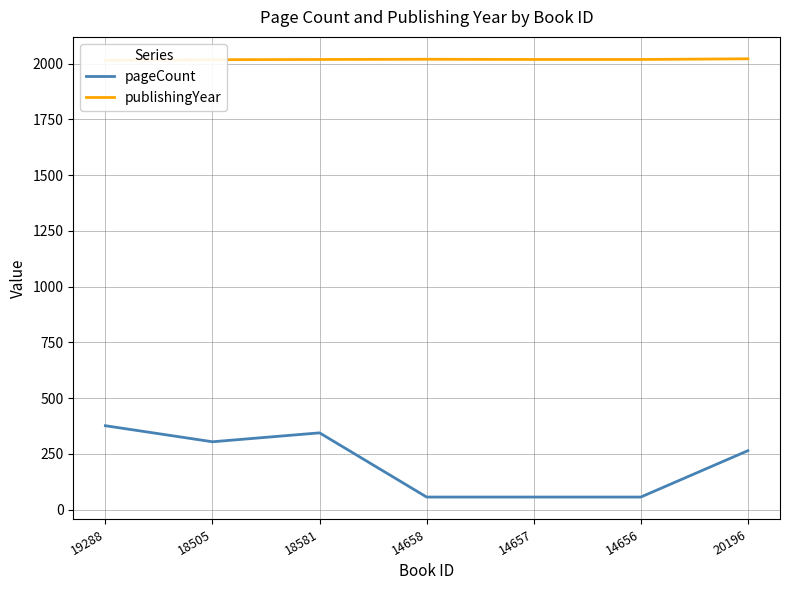

Which category has the lowest value across all series?

14658